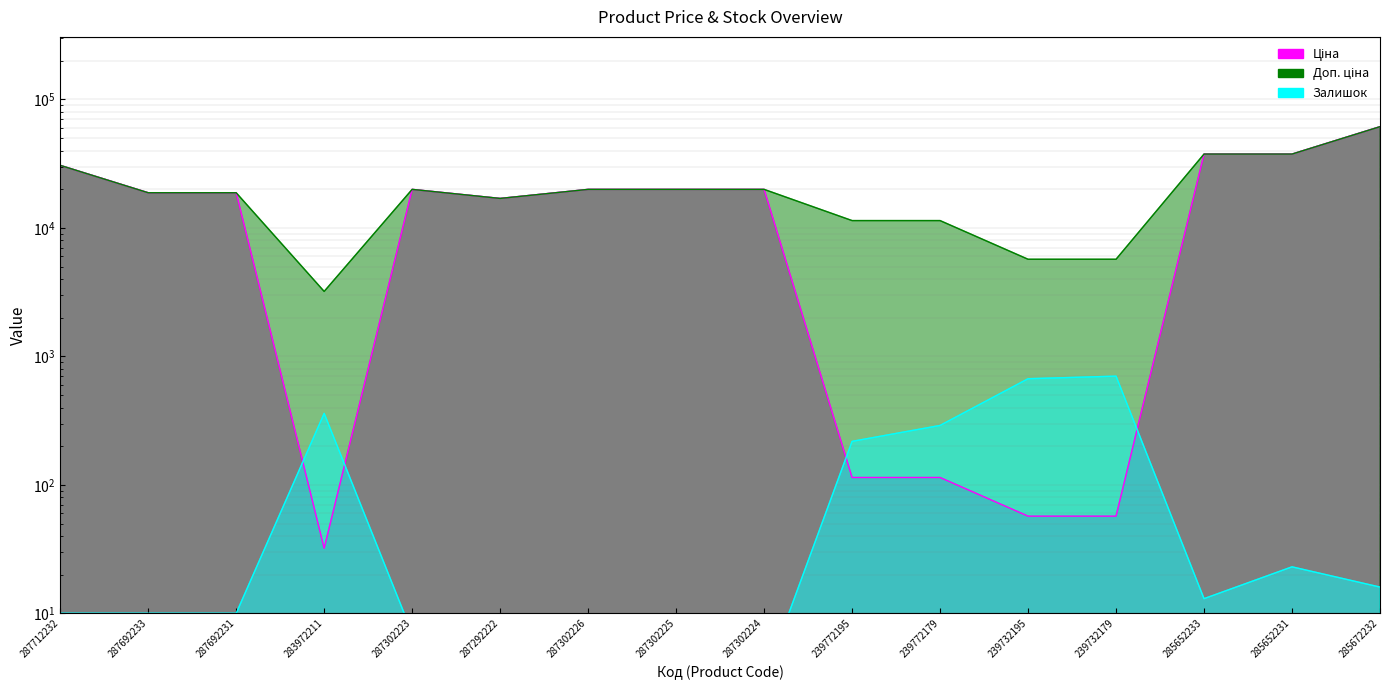

At which label is Залишок closest to 351?

283972211